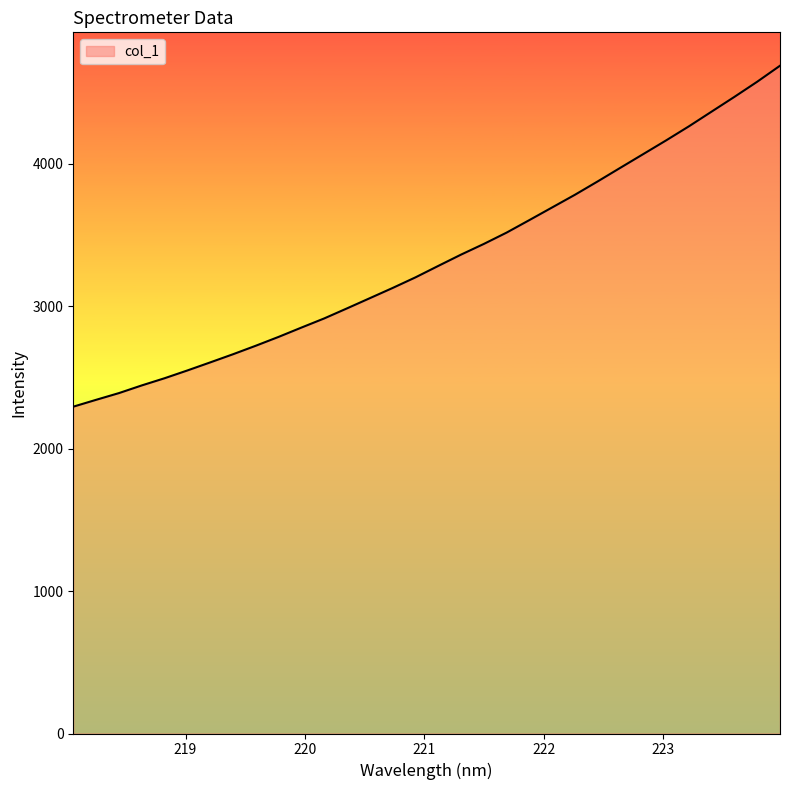

What is the smallest value displayed?

2294.4